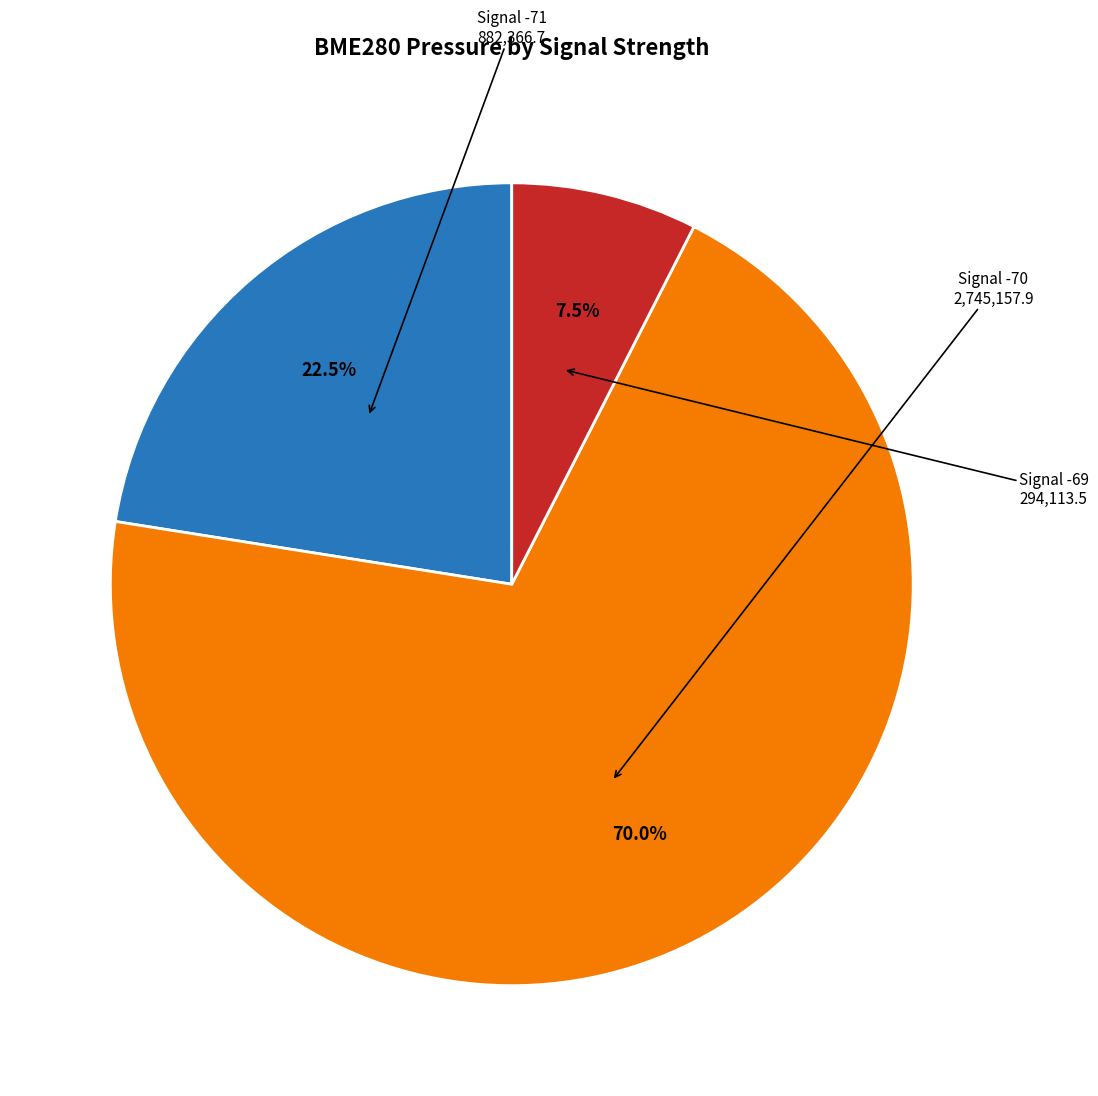

Does any single category account for the majority?

Yes